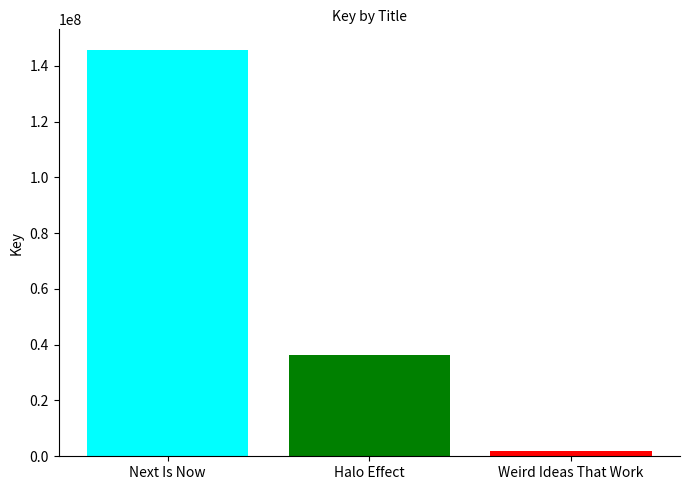

What is the greatest value displayed?

145785677